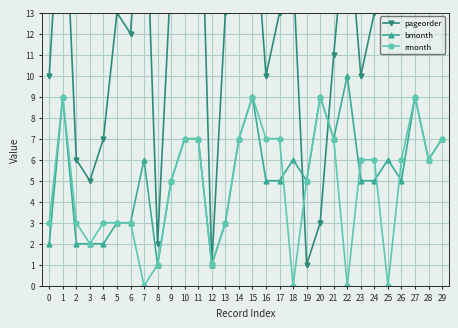

Rank the series by their maximum value, from lowest to highest.

rmonth, bmonth, pageorder